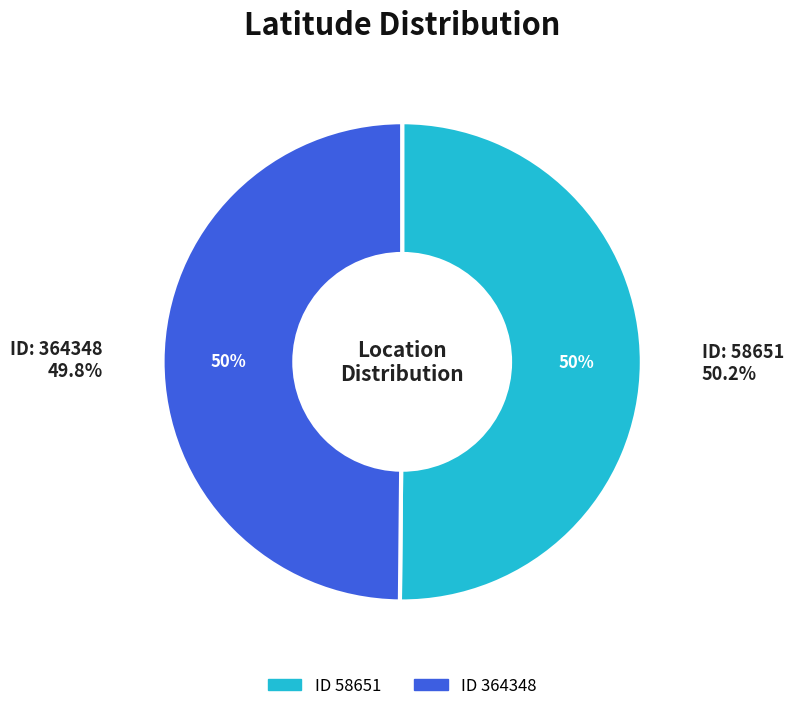

To the nearest percent, what portion does 364348 represent?

50%